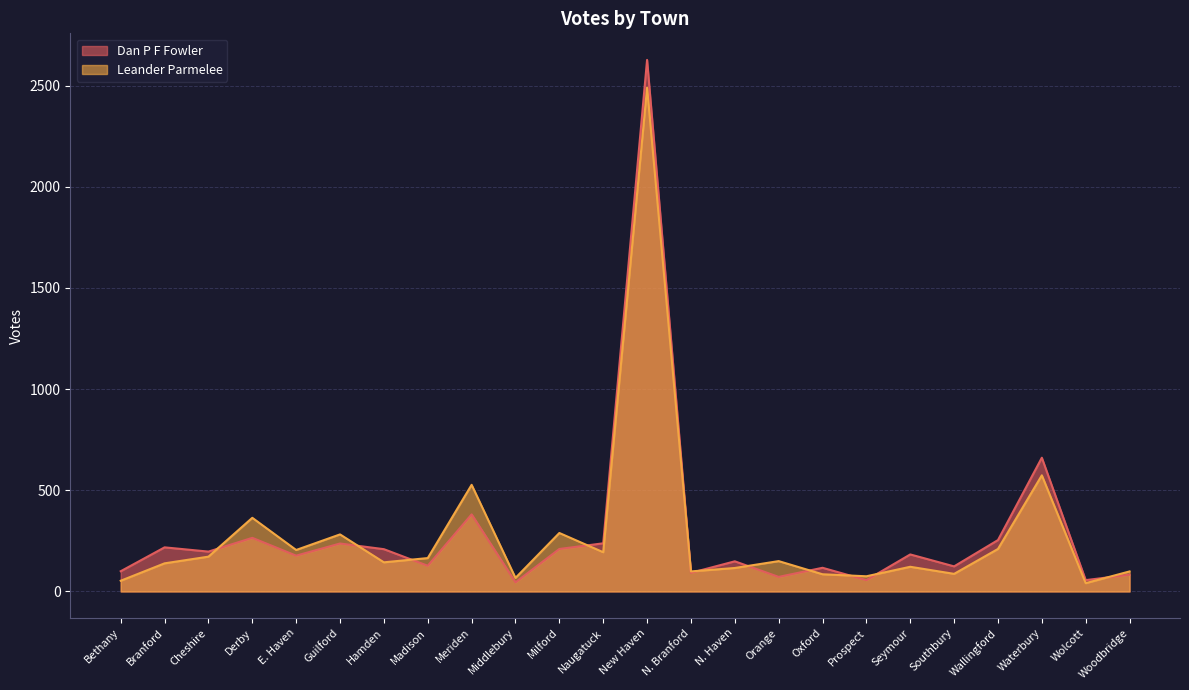

How many intersections are there between Dan P F Fowler and Leander Parmelee?

11